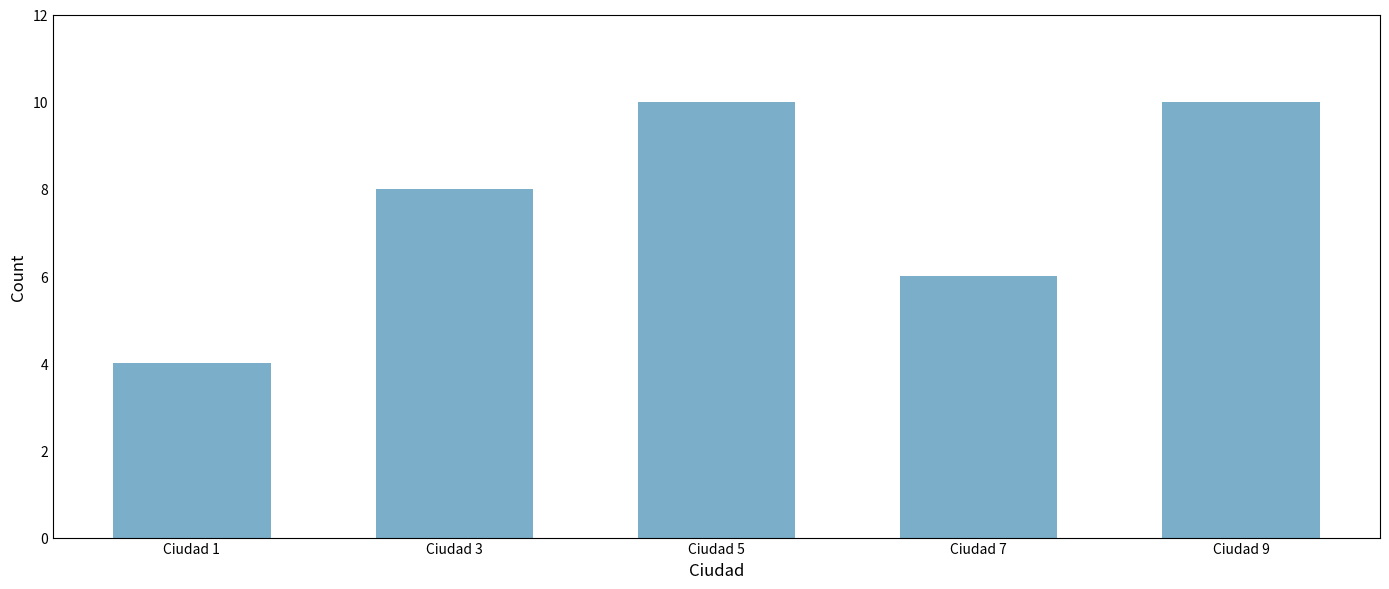

What is the sum of all values?

38